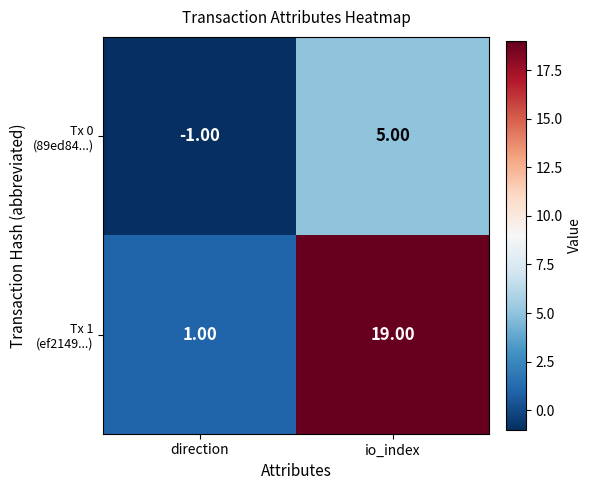

What is the spread (max minus min) of values at io_index?

14